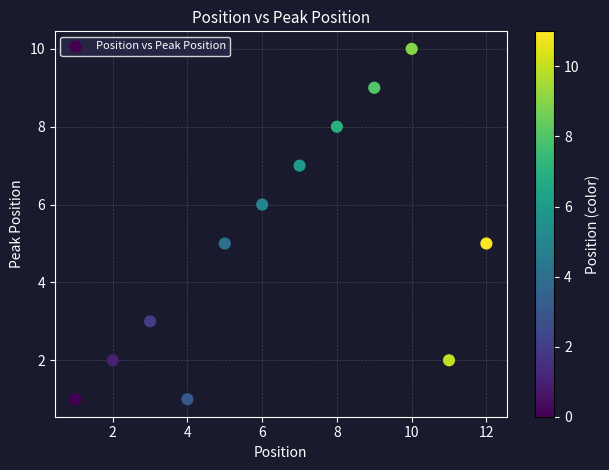

What is the range of X values (max minus min)?

11